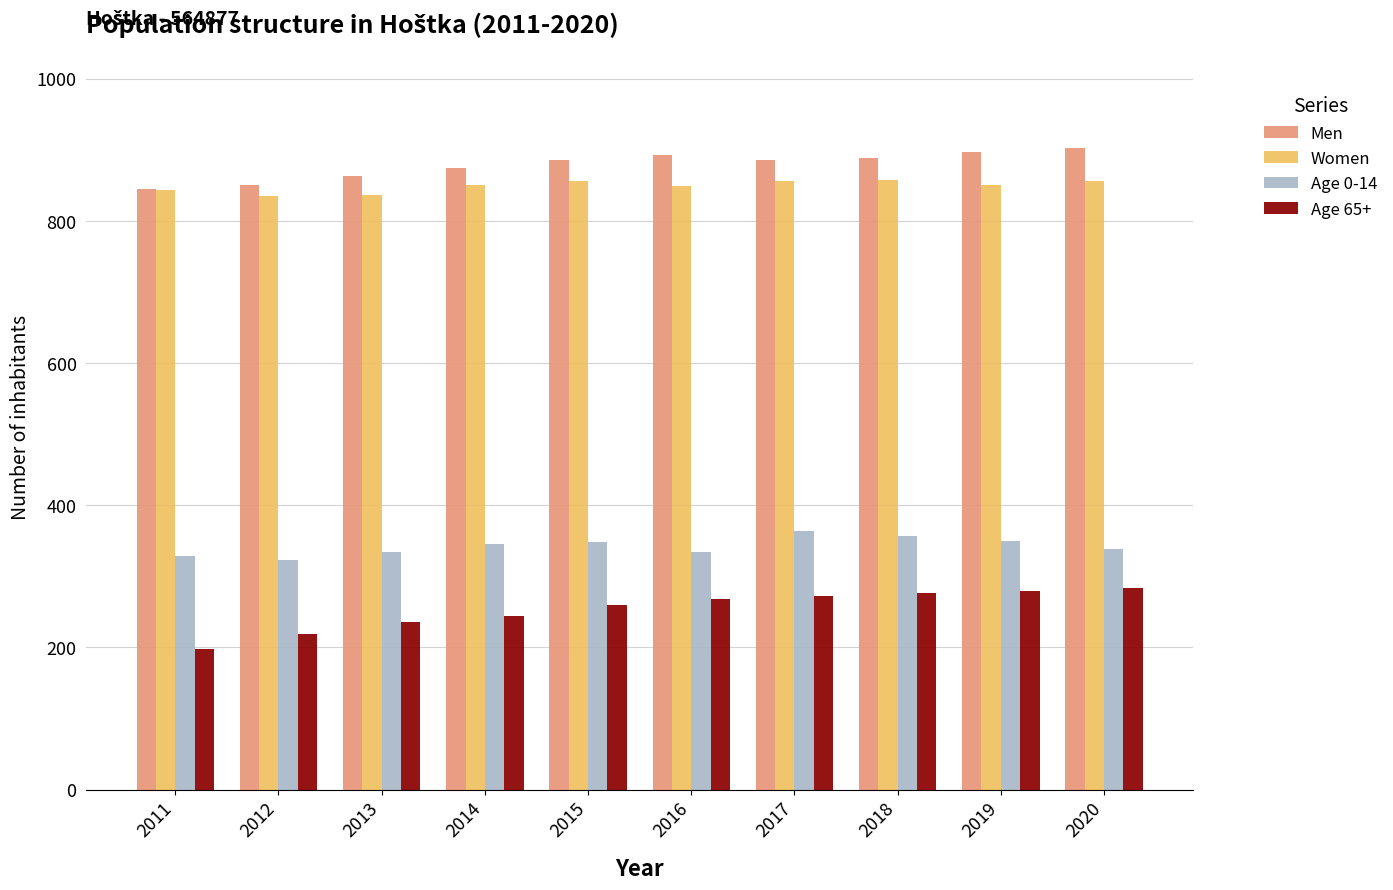

At how many categories does at least one series exceed 263?

10